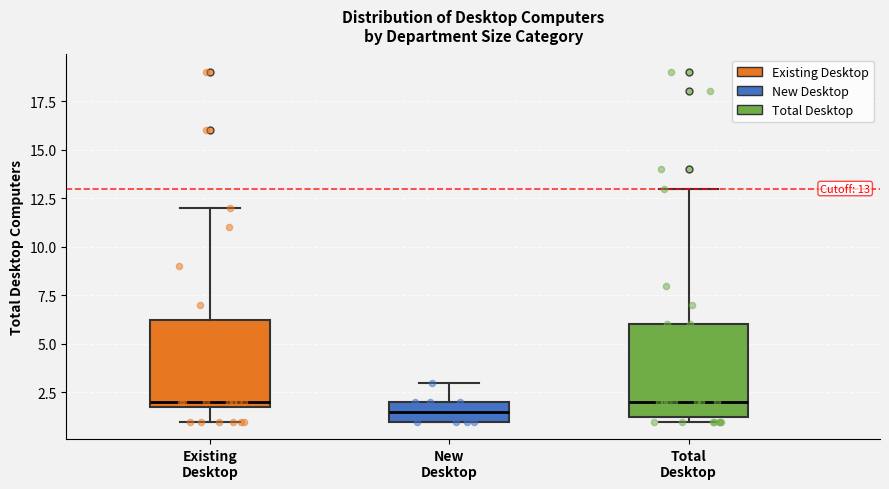

Which box's median line is the lowest?

New Desktop